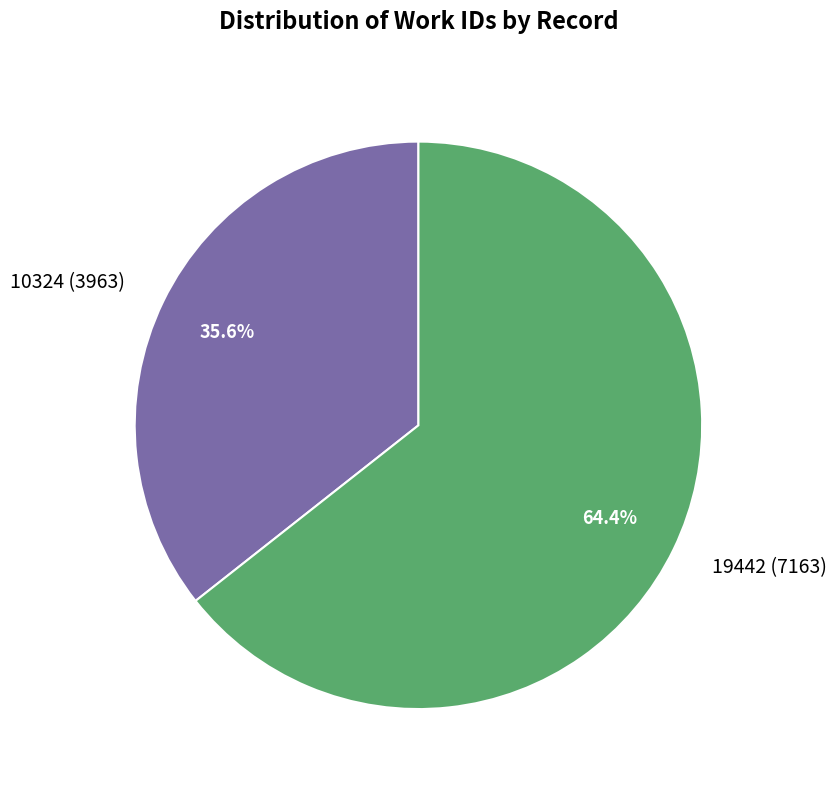

How many segments does this pie chart have?

2